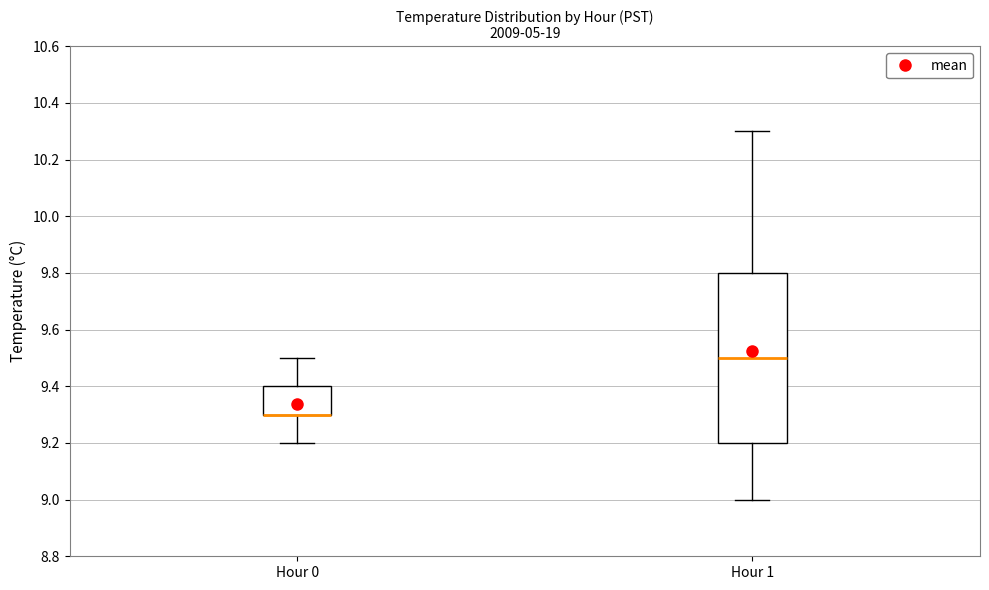

Comparing the boxes themselves (not the whiskers), which one is the tallest?

Hour 1